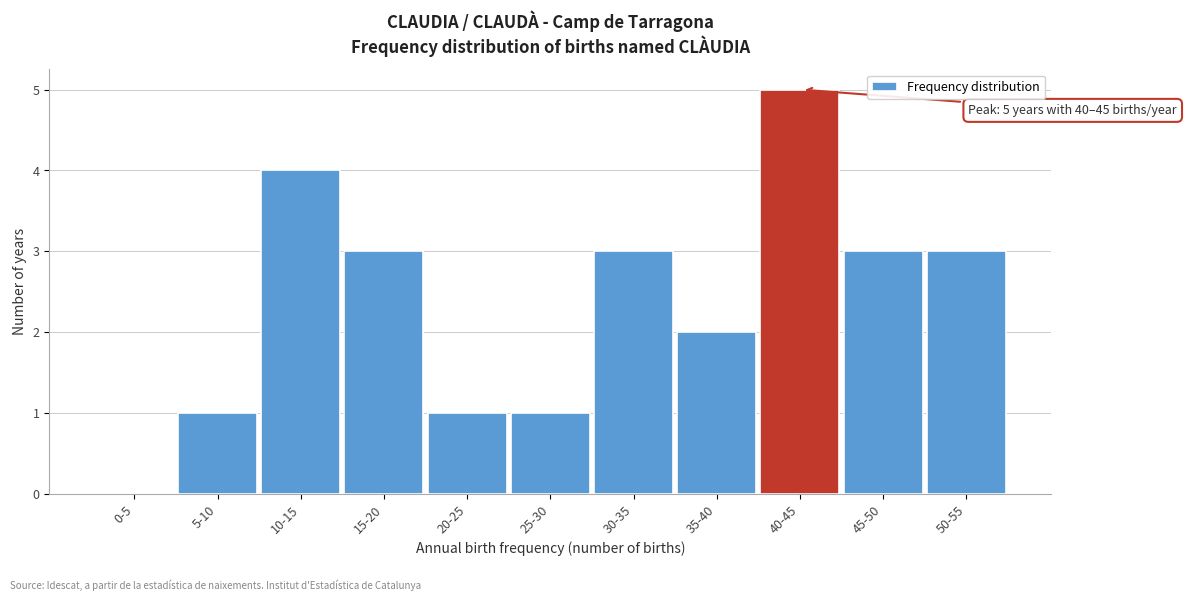

Reading left to right, extract all data points from this chart.

0-5=0	5-10=1	10-15=4	15-20=3	20-25=1	25-30=1	30-35=3	35-40=2	40-45=5	45-50=3	50-55=3